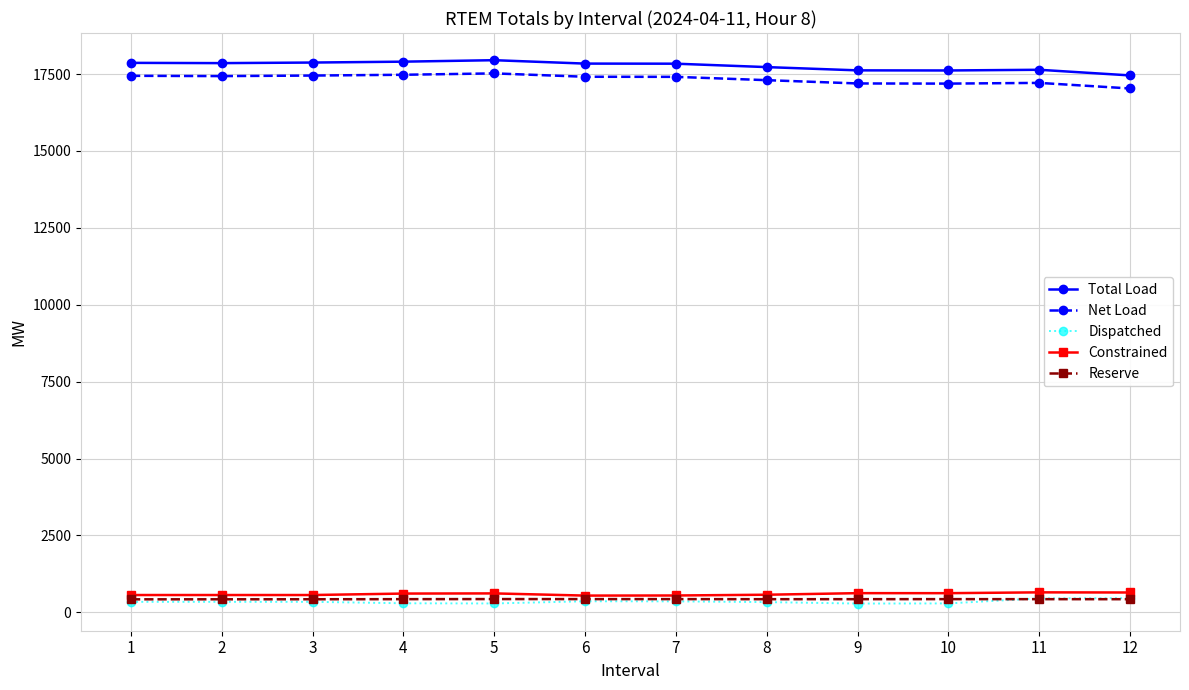

What is the difference between the second highest and second lowest values in the Total Load series?

286.4